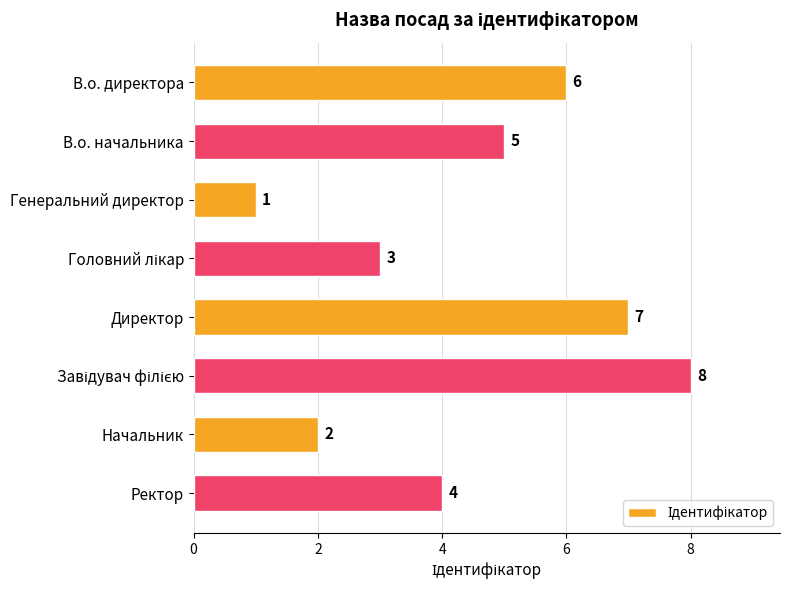

Reading bottom to top, list all the values displayed in this chart.

4	2	8	7	3	1	5	6